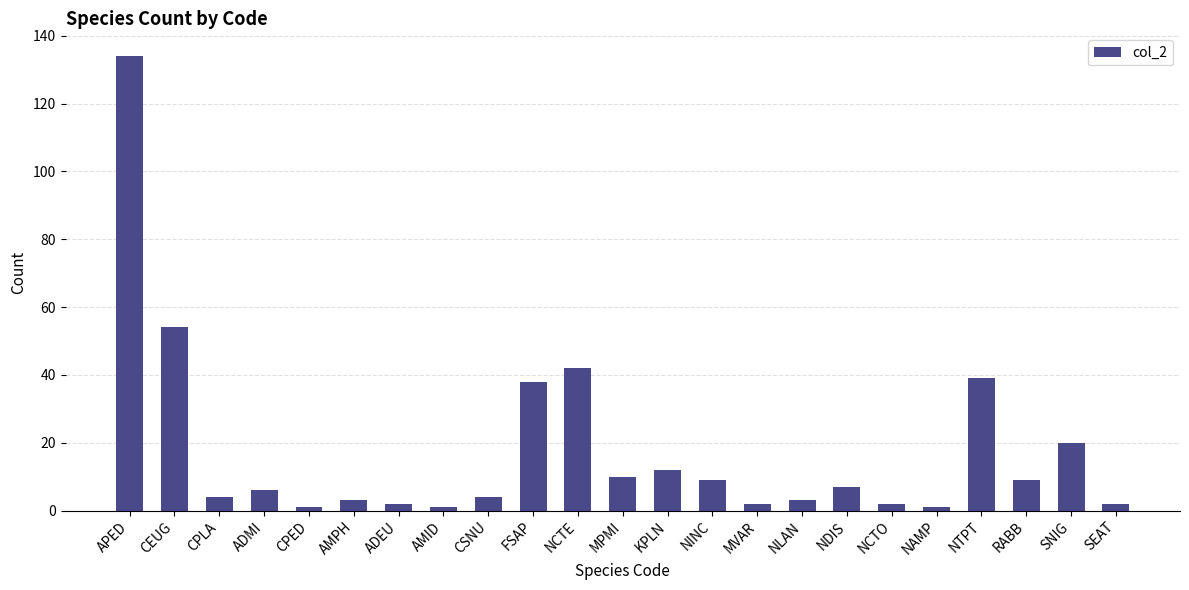

What is the ratio of the value at CEUG to the value at CPLA?

13.5